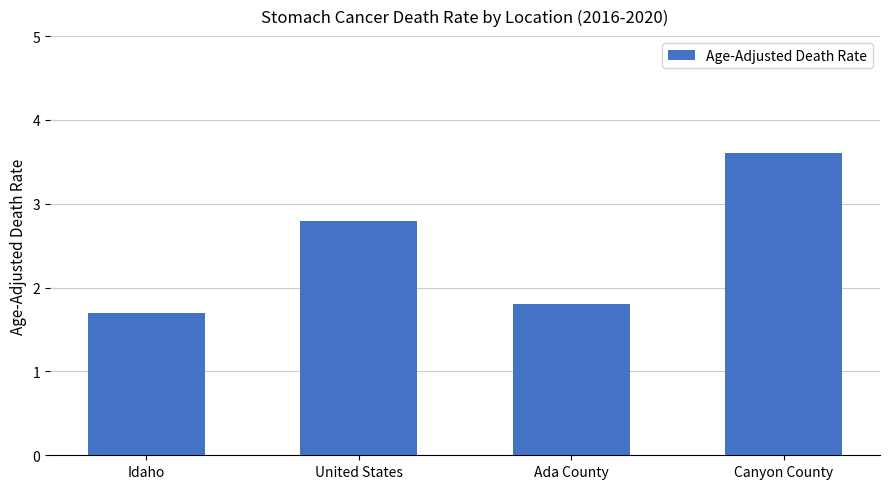

What position from the left is Idaho?

1